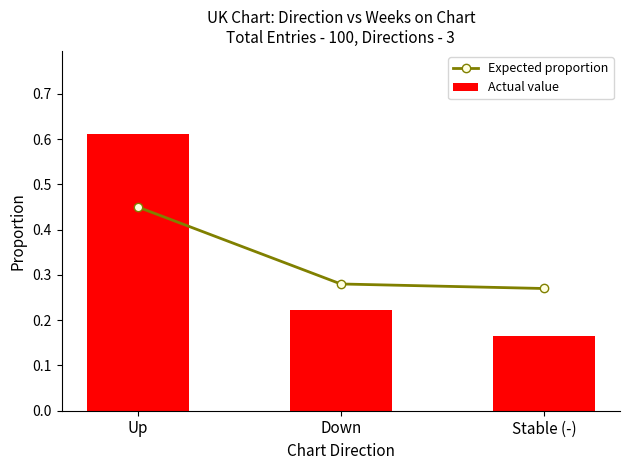

What is the average value of the Actual value series?

0.3